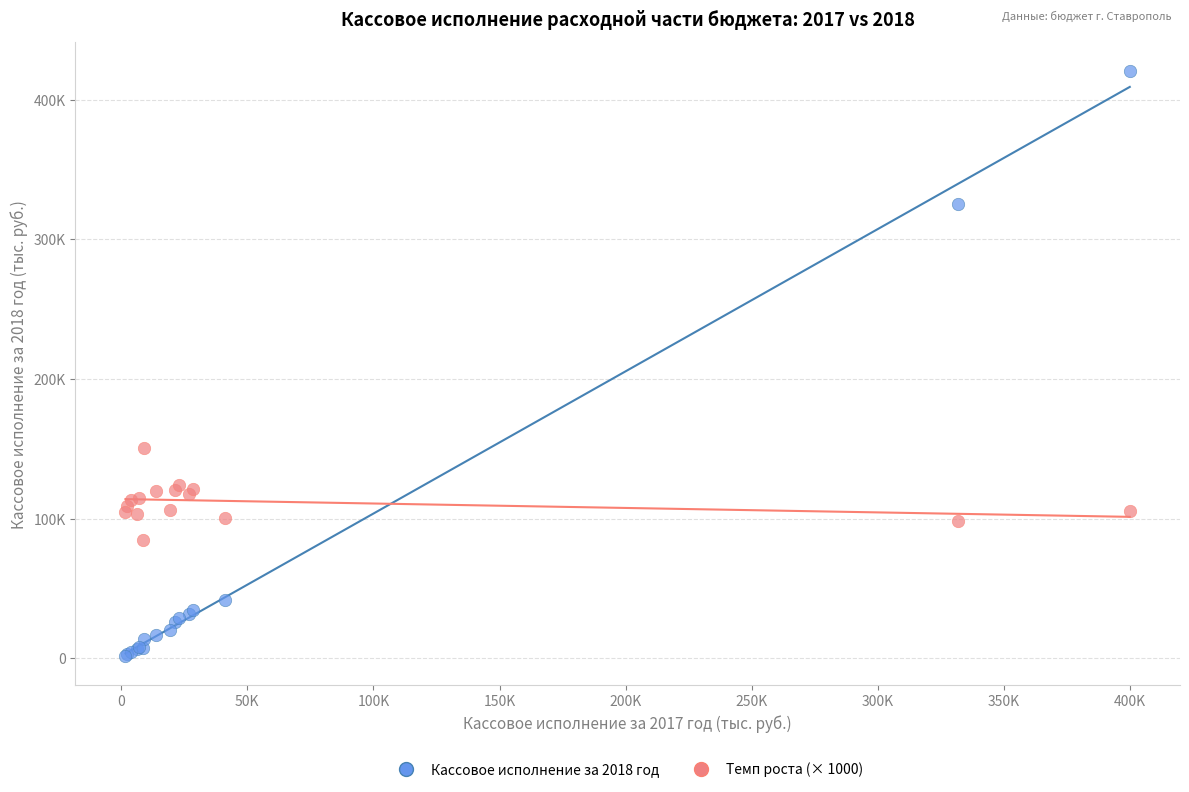

What are all the series names shown in the legend?

Кассовое исполнение за 2018 год, Темп роста (× 1000)